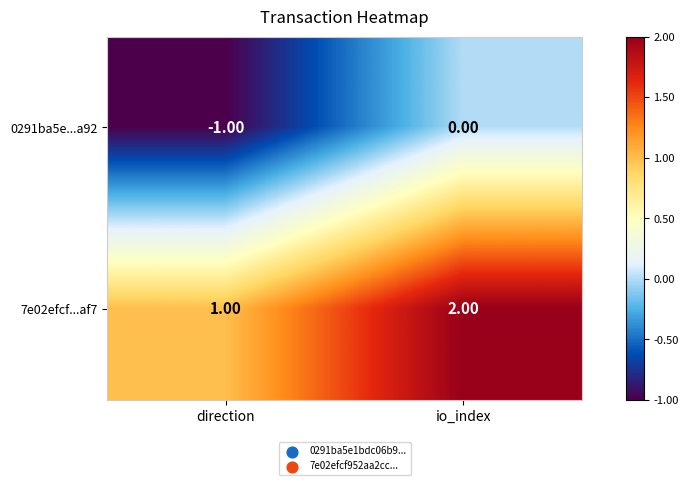

What is the sum of the 7e02efcf...af7 values at io_index and direction?

3